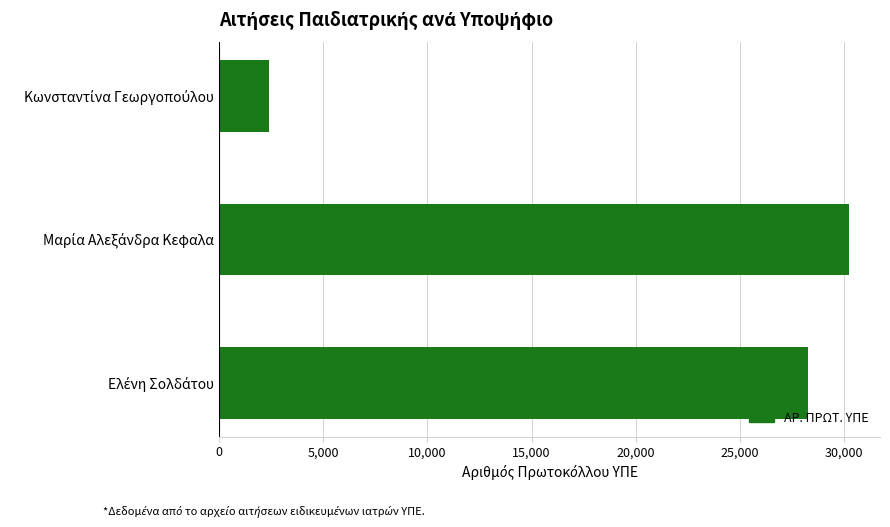

What is the sum of all values?

60892